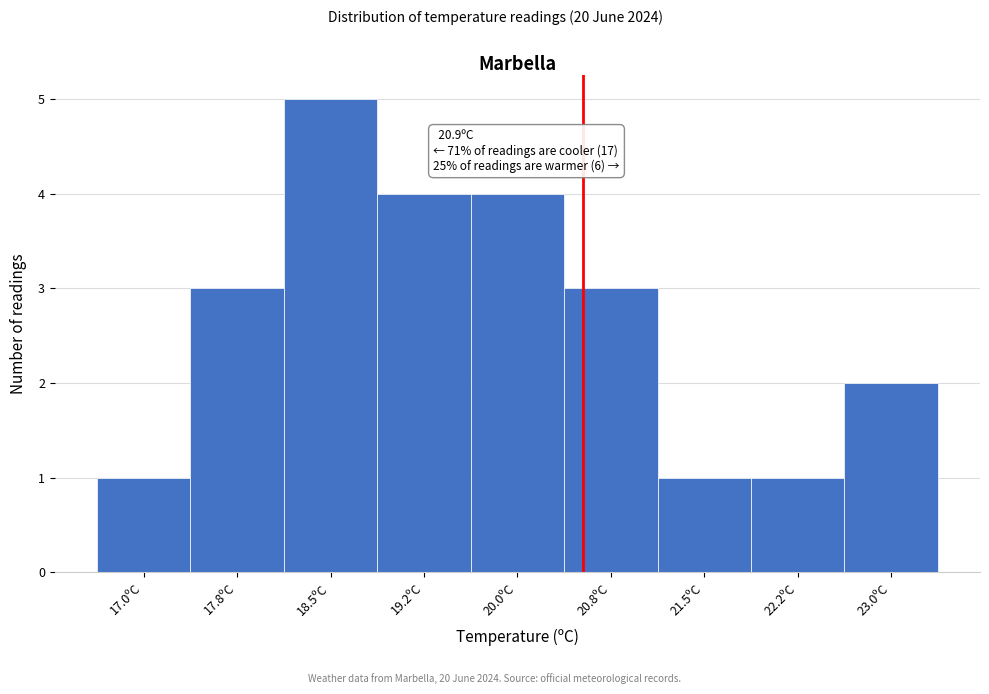

Reading right to left, transcribe all the data shown in this chart.

23.0ºC=2	22.2ºC=1	21.5ºC=1	20.8ºC=3	20.0ºC=4	19.2ºC=4	18.5ºC=5	17.8ºC=3	17.0ºC=1